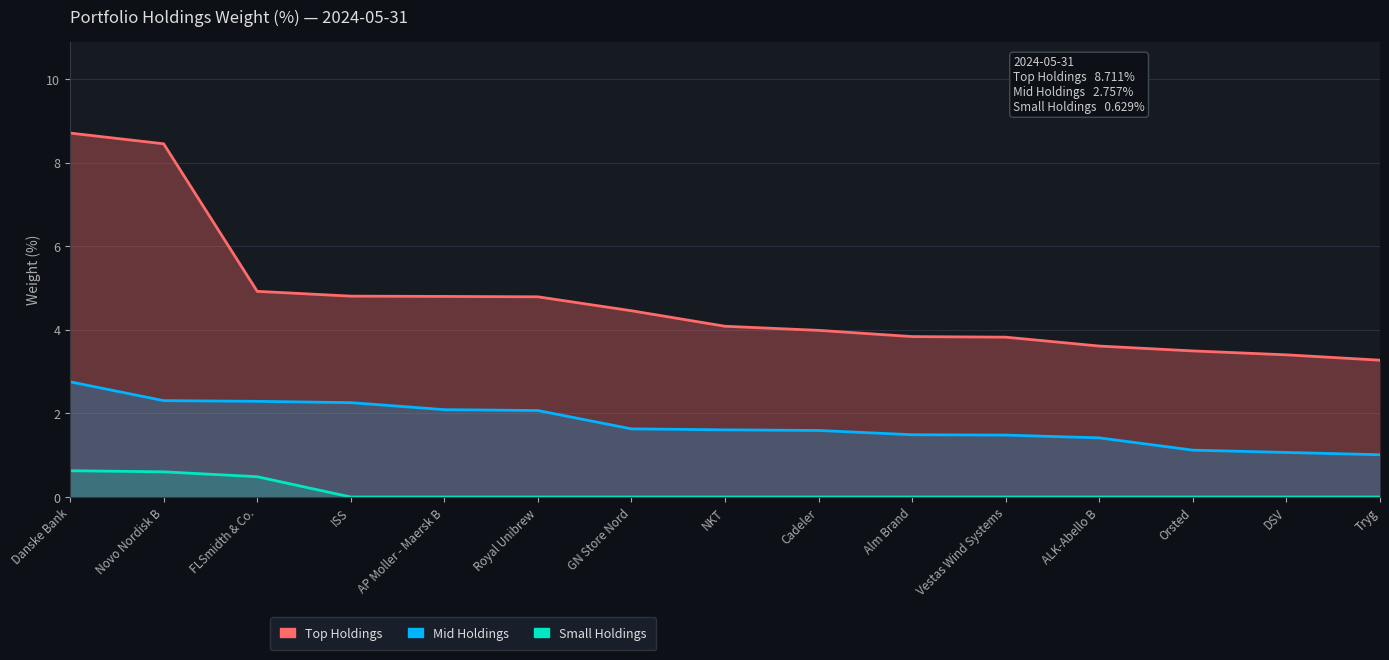

Reading left to right, transcribe all the data shown in this chart.

Top Holdings: 8.7	8.5	4.9	4.8	4.8	4.8	4.5	4.1	4.0	3.8	3.8	3.6	3.5	3.4	3.3
Mid Holdings: 2.8	2.3	2.3	2.3	2.1	2.1	1.6	1.6	1.6	1.5	1.5	1.4	1.1	1.1	1.0
Small Holdings: 0.6	0.6	0.5	0.0	0.0	0.0	0.0	0.0	0.0	0.0	0.0	0.0	0.0	0.0	0.0